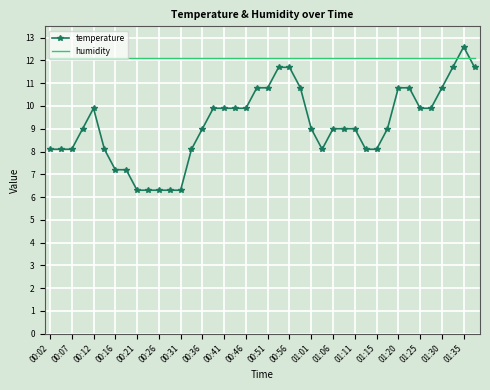

True or false: humidity and temperature intersect in this chart.

True